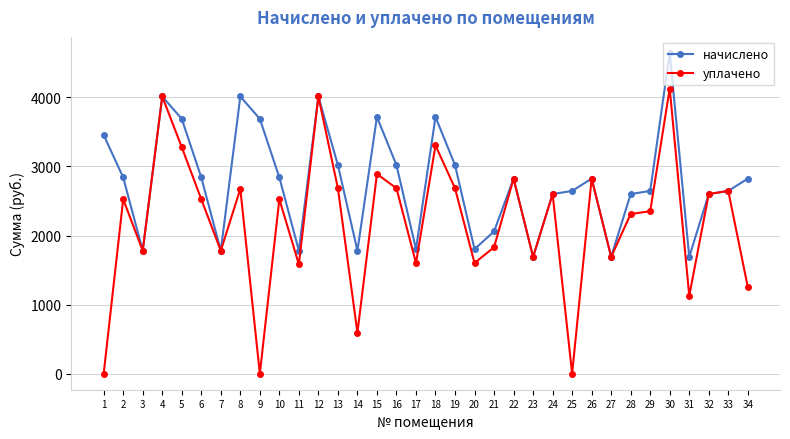

What is the difference between the уплачено values at 4 and 5?

733.5